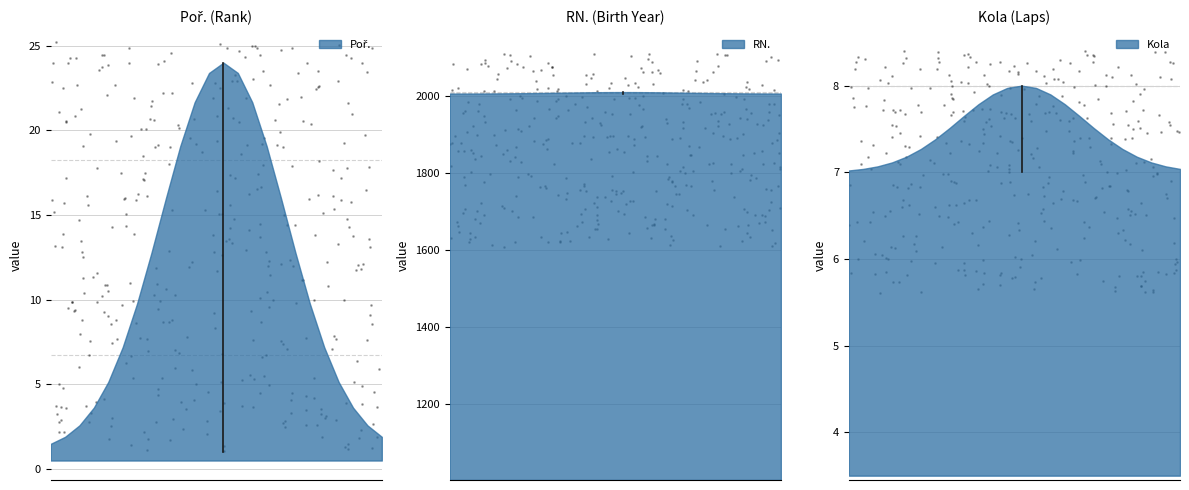

What are all the series names shown in the legend?

Poř., RN., Kola